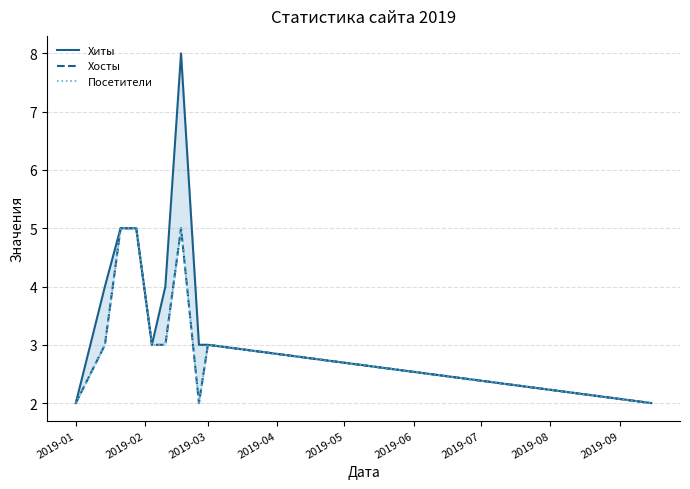

What is the lowest value of the Хосты series?

2